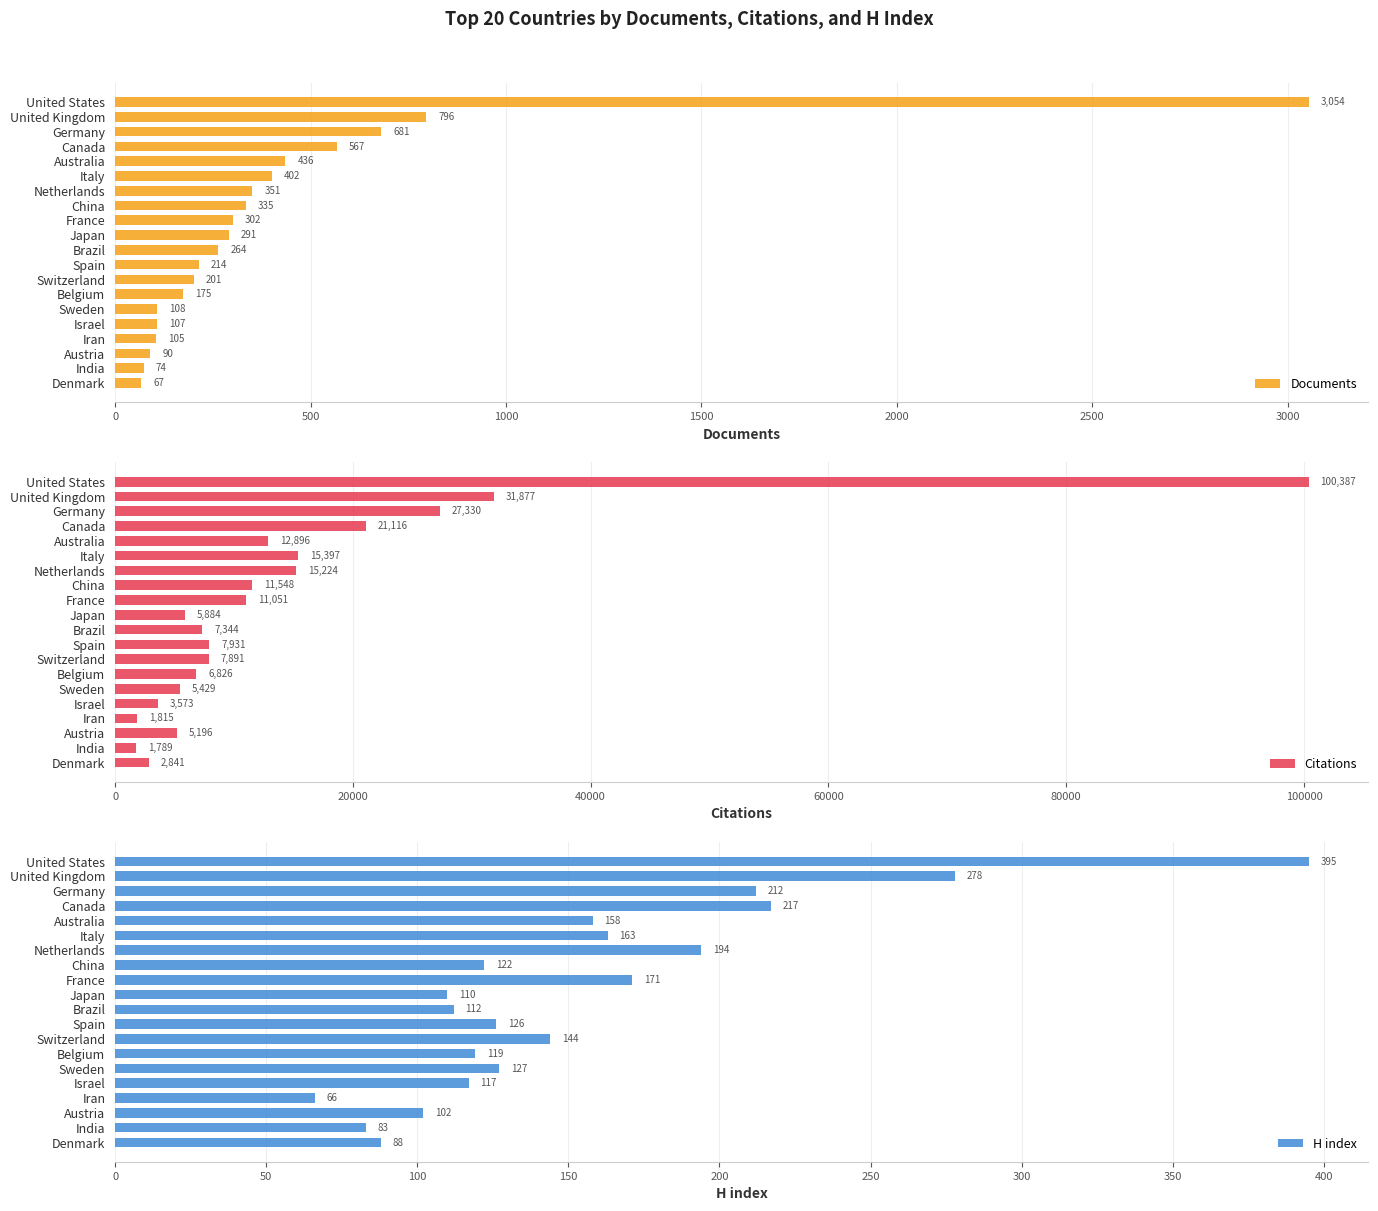

How many groups of bars are there?

20